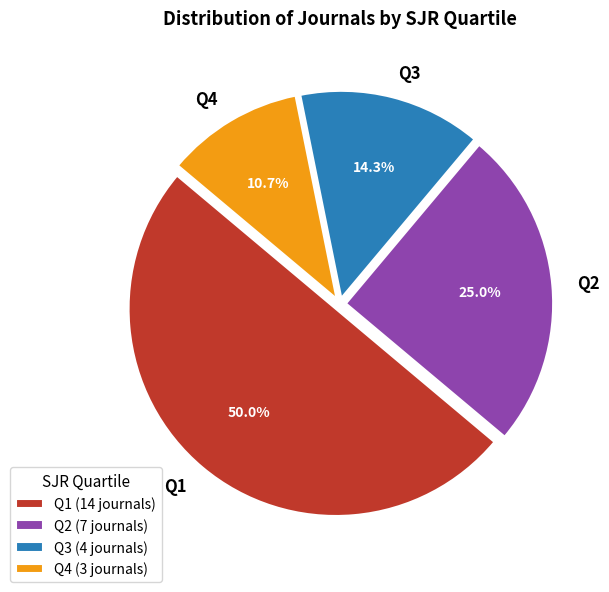

How much of the chart is everything except Q3?

85.7%